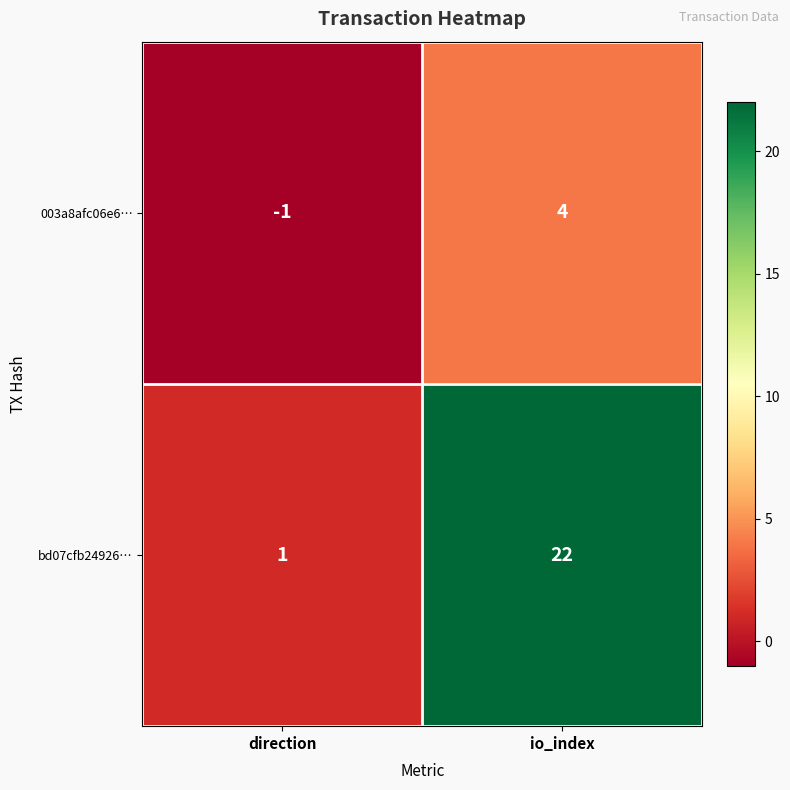

At which label is 003a8afc06e6… closest to 1?

direction